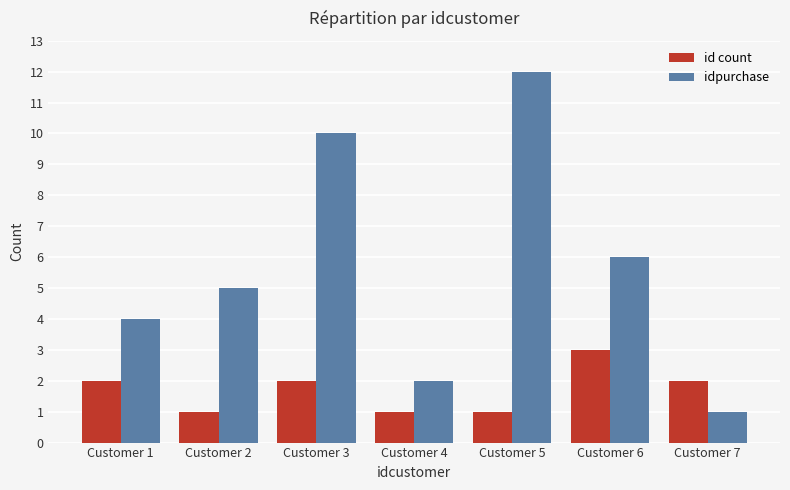

Which label corresponds to the largest value in the chart?

Customer 5